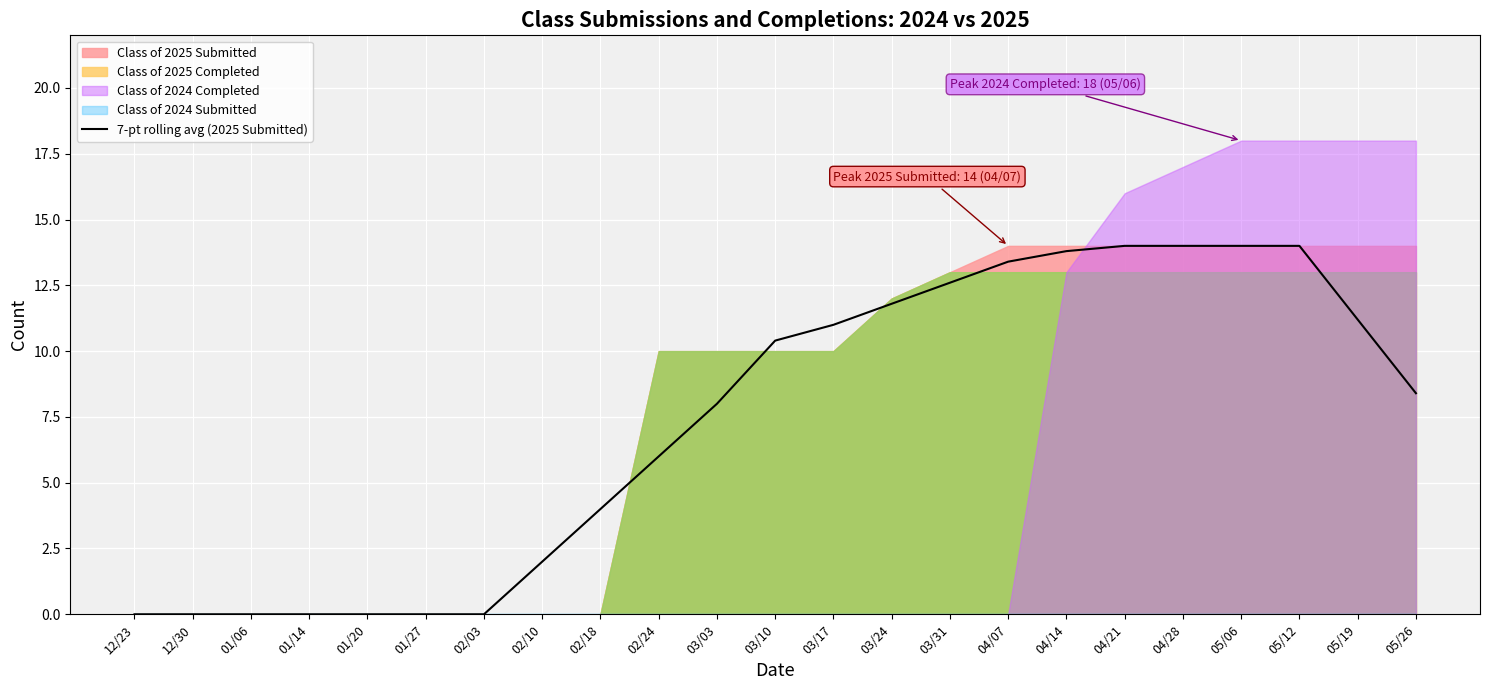

The 7-pt rolling avg (2025 Submitted) series shows 12.5 at 03/03. True or false?

False